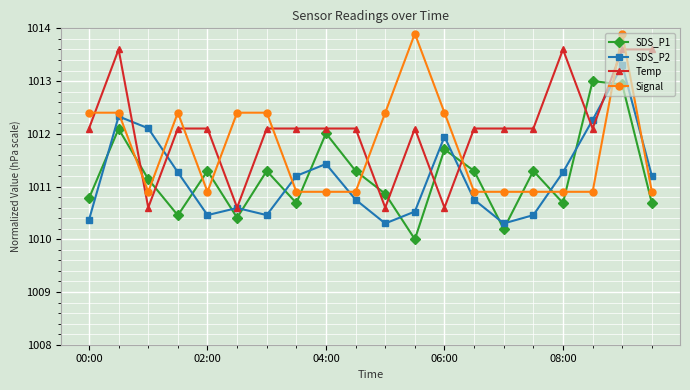

True or false: SDS_P1 has more than 2 interior local peaks.

True